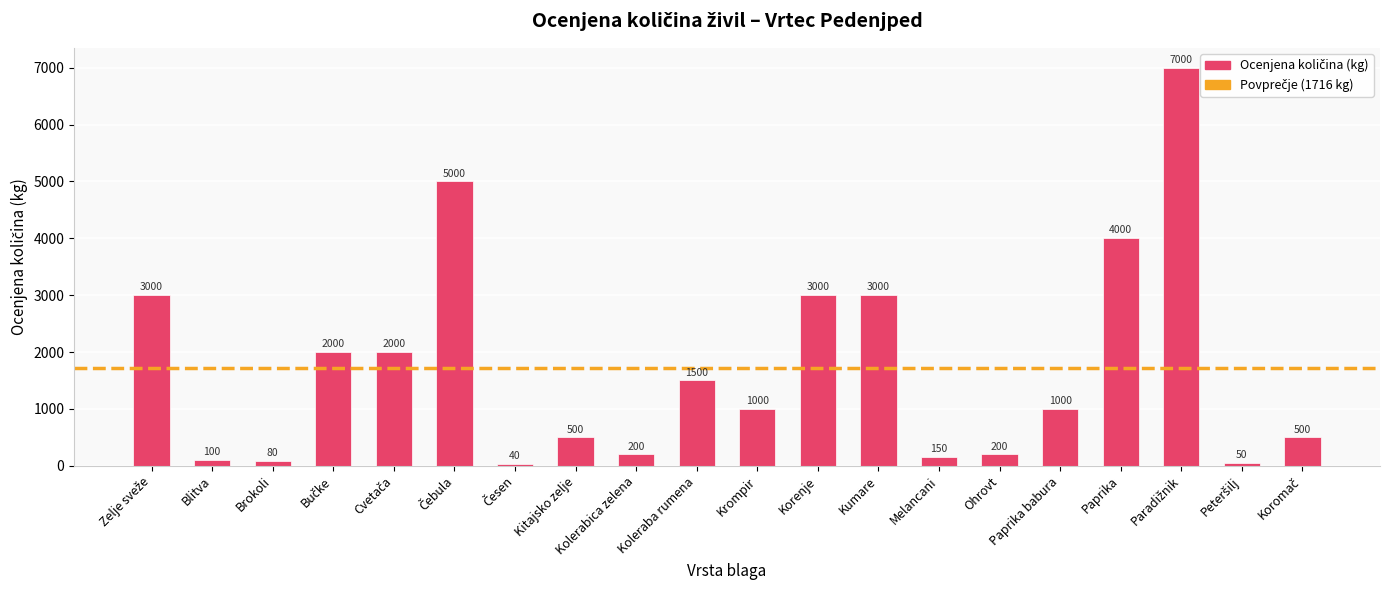

What is the ratio of the value at Kumare to the value at Koleraba rumena?

2.0